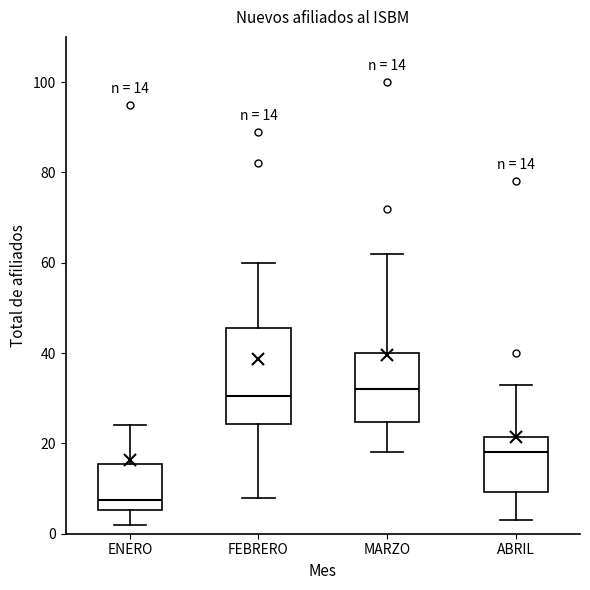

Which box is the tallest, from its lower edge to its upper edge?

FEBRERO